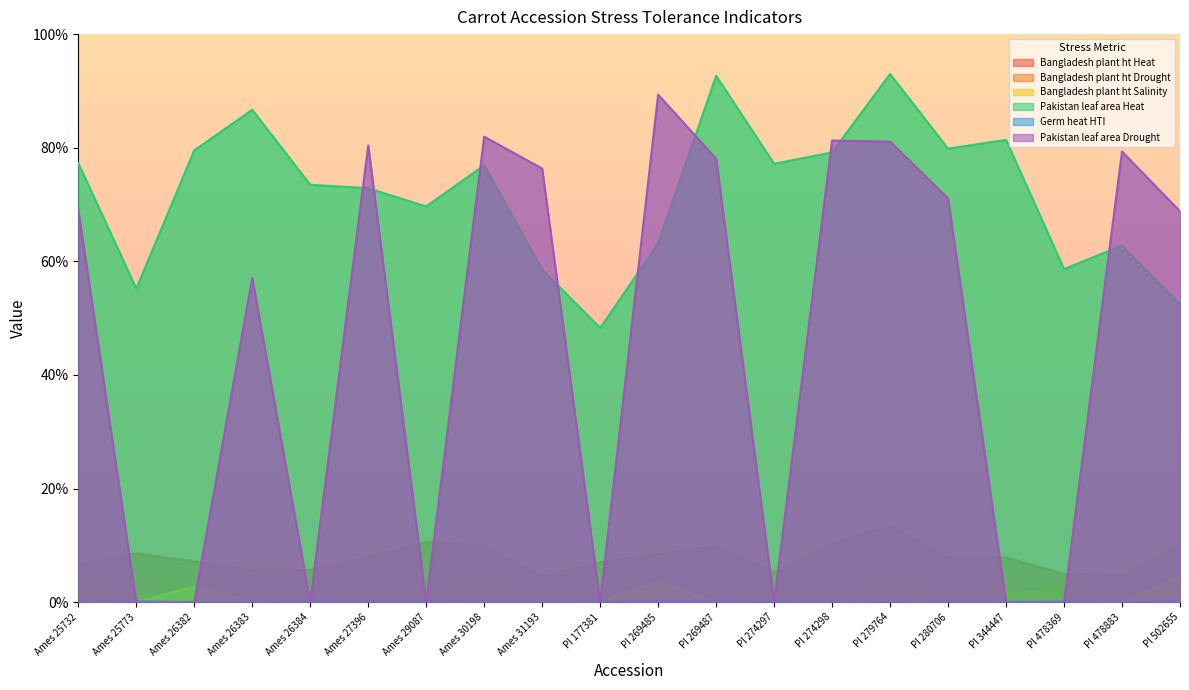

The value of Pakistan leaf area Heat at PI 279764 is 93.0. True or false?

True